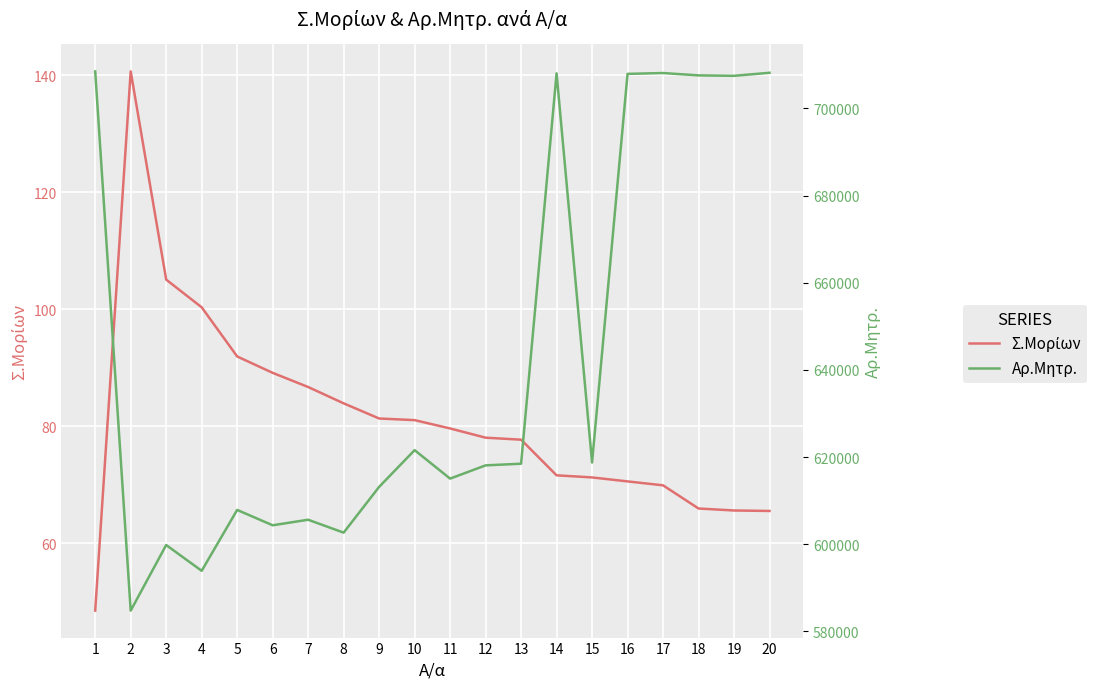

The value of Αρ.Μητρ. at 8 is 404758.4. True or false?

False